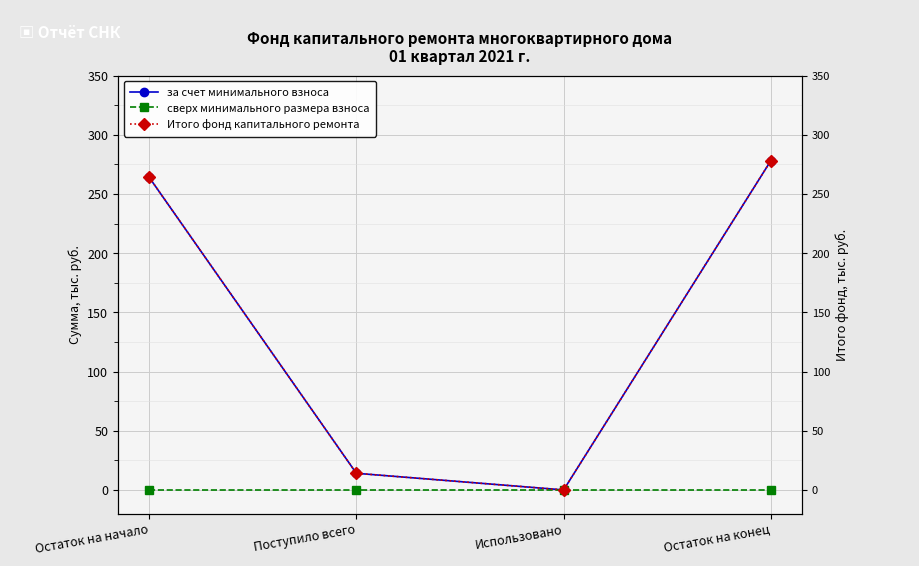

True or false: Итого фонд капитального ремонта and за счет минимального взноса intersect in this chart.

False